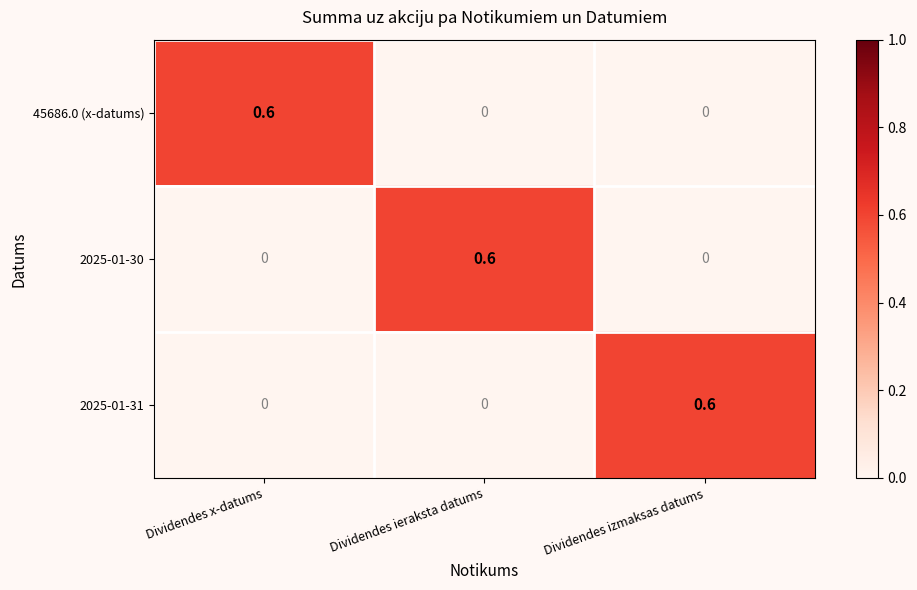

Count the 45686.0 (x-datums) values in the range 0 to 1.

3